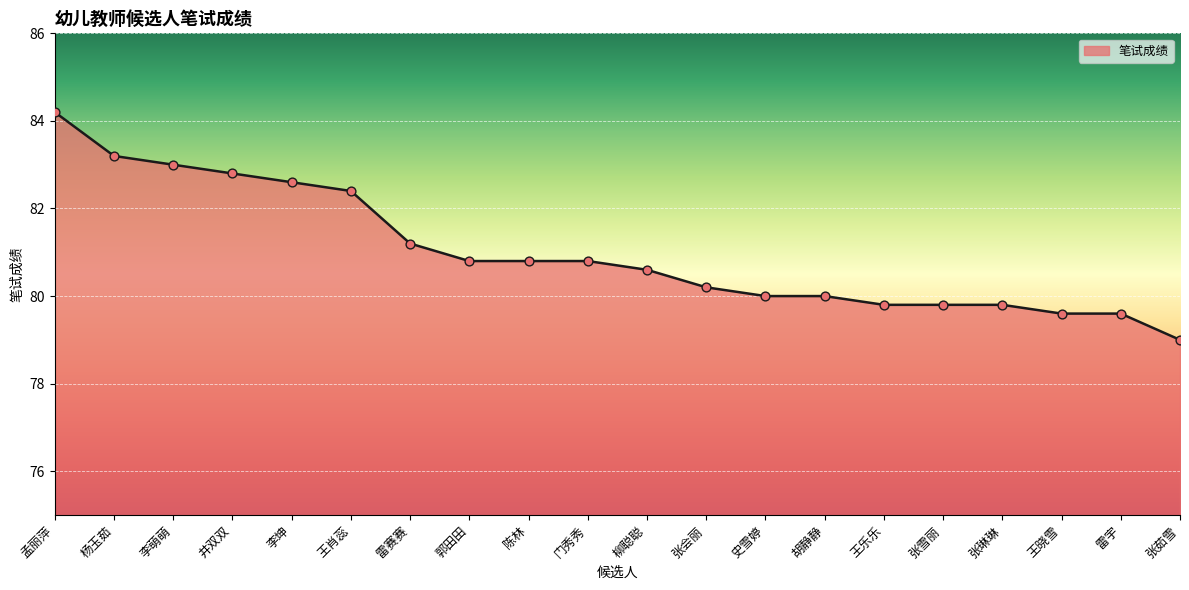

Between 张雪丽 and 雷赛赛, which is larger?

雷赛赛